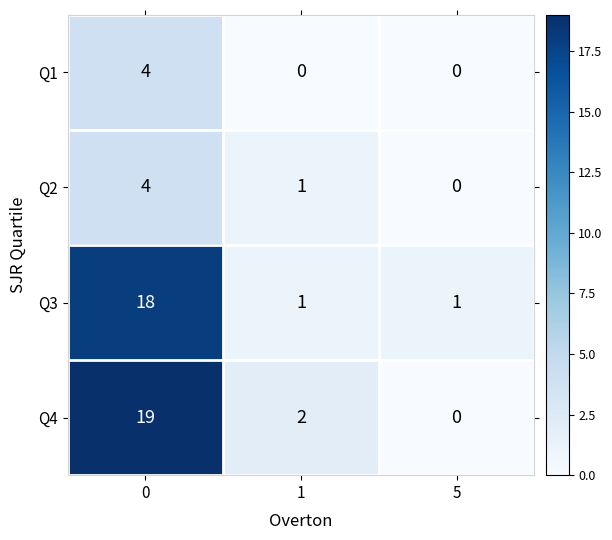

Reading right to left, what are all the values shown in this chart?

Q1: 0	0	4
Q2: 0	1	4
Q3: 1	1	18
Q4: 0	2	19